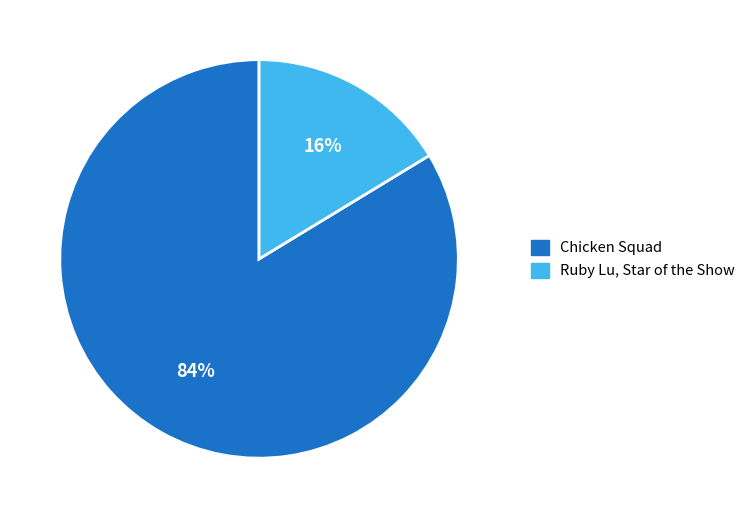

Is there a majority slice in this chart?

Yes